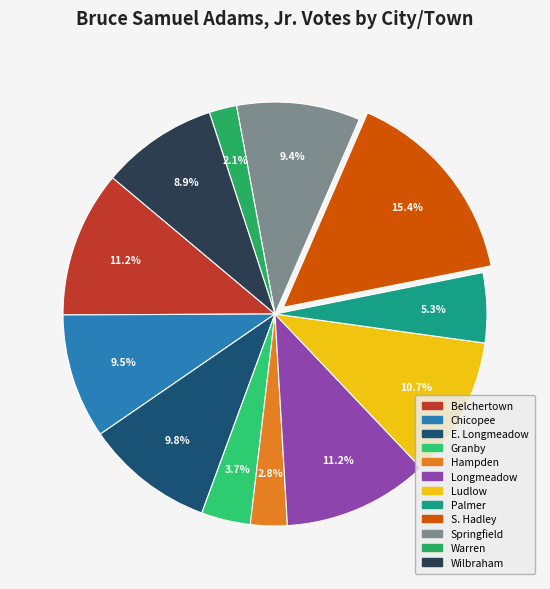

What is the largest slice in the pie chart?

S. Hadley